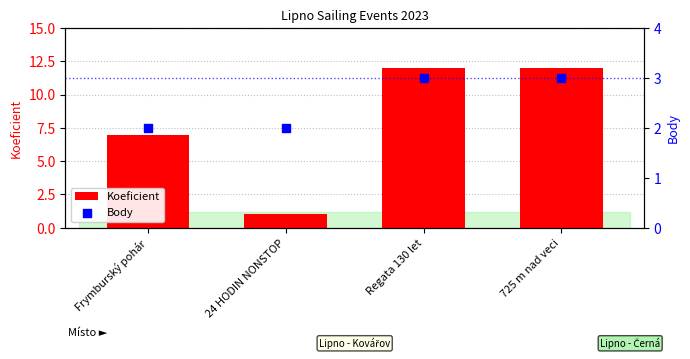

Which series has the largest total across all categories?

Koeficient